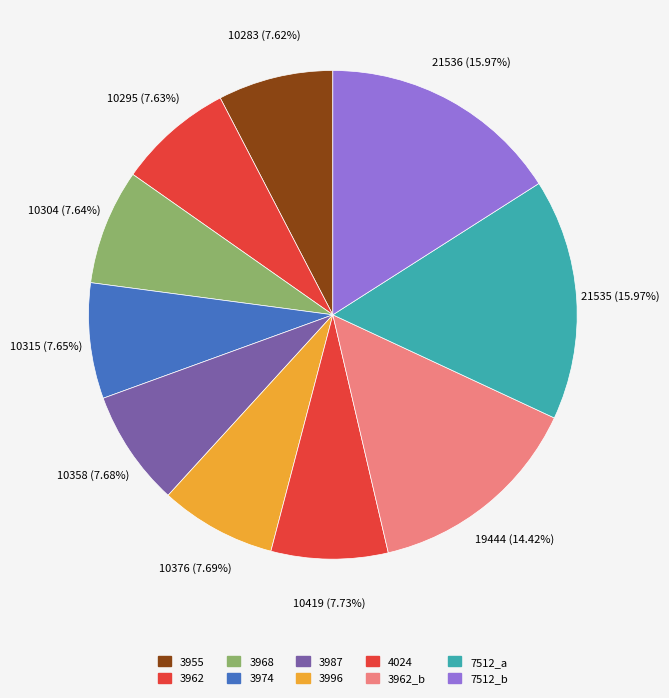

Count the number of slices in the pie.

10